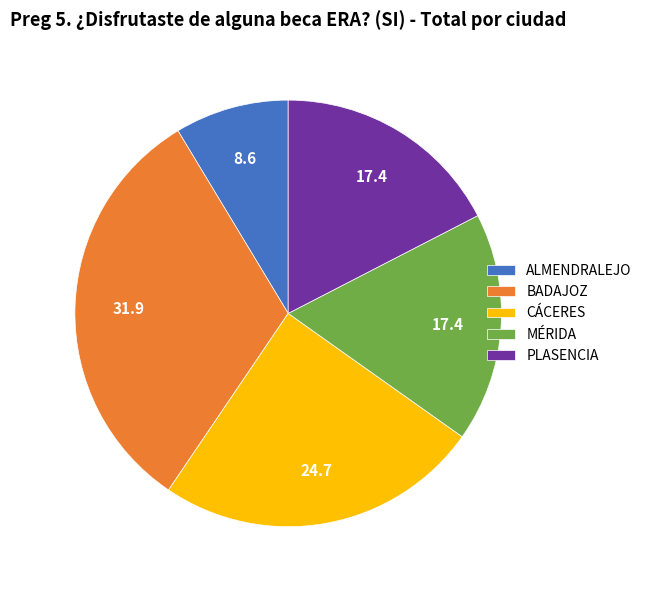

Does MÉRIDA account for over 50% of the chart?

No